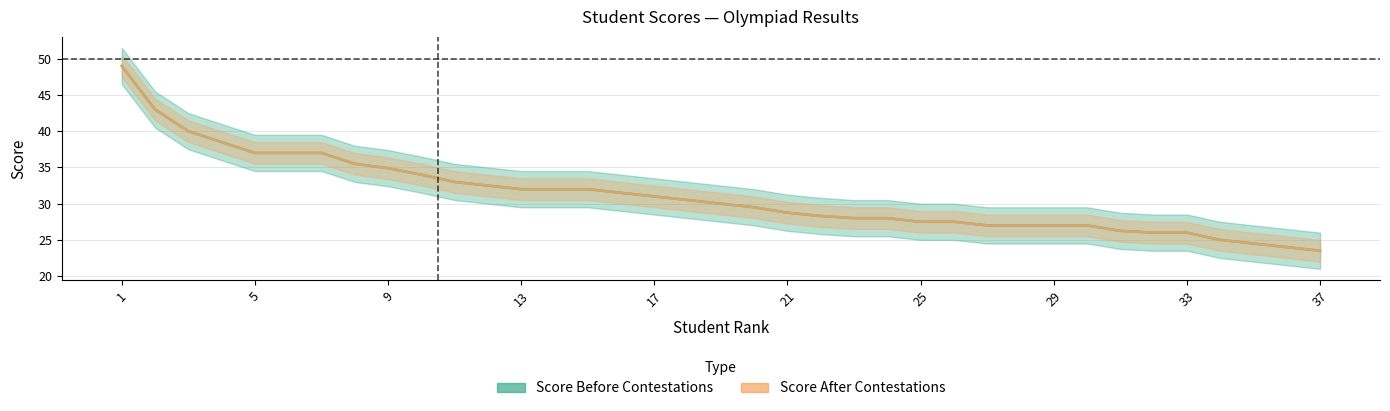

Is it true that Score Final equals 27.5 at 25?

True